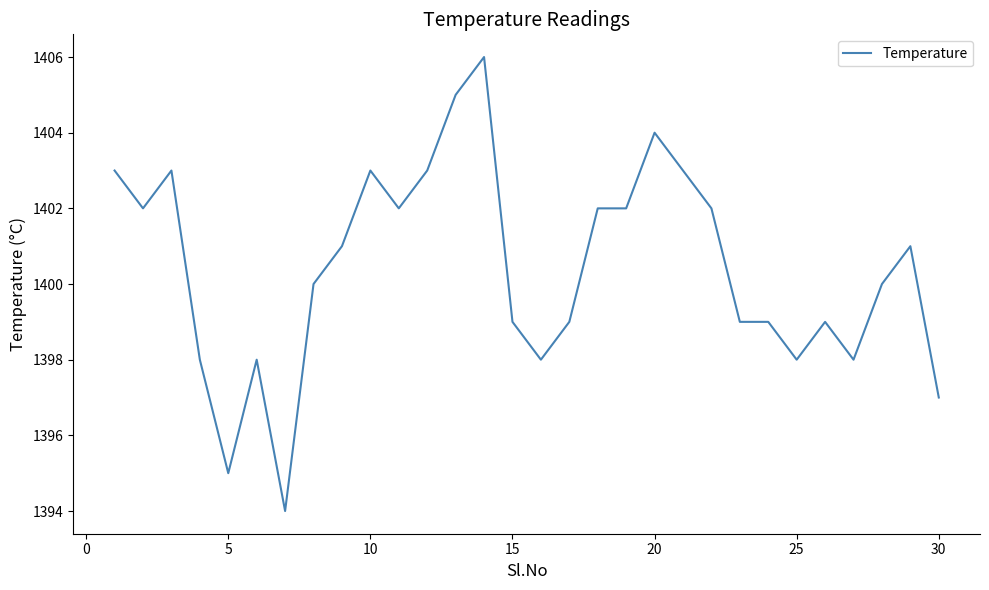

Reading left to right, extract all data points from this chart.

1403	1402	1403	1398	1395	1398	1394	1400	1401	1403	1402	1403	1405	1406	1399	1398	1399	1402	1402	1404	1403	1402	1399	1399	1398	1399	1398	1400	1401	1397